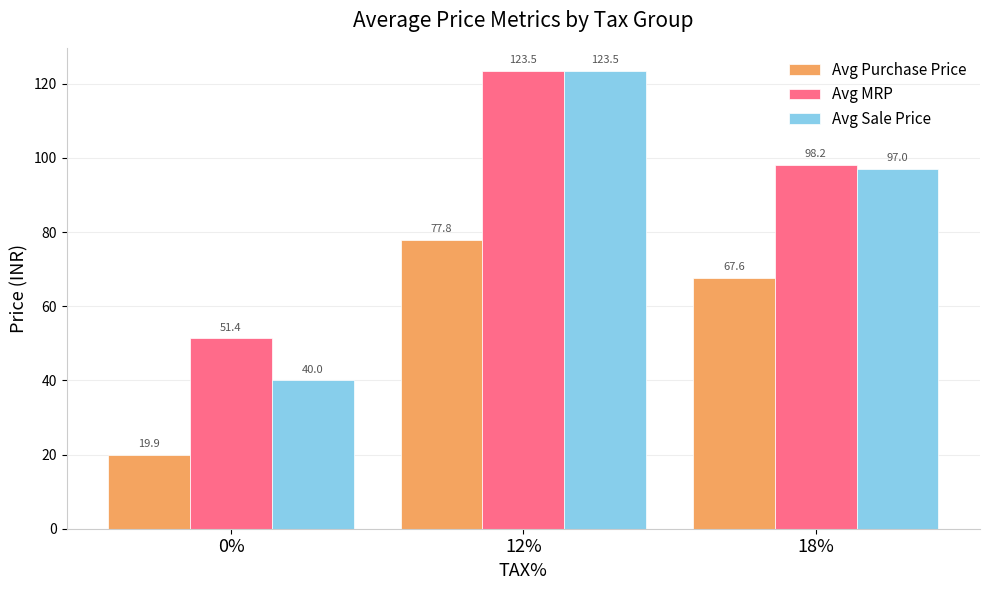

Rank the categories by Avg Sale Price value from lowest to highest.

0%, 18%, 12%